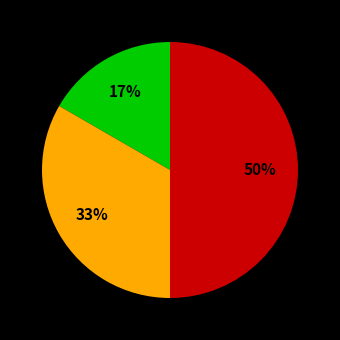

To the nearest percent, what is the difference between the largest and smallest slice percentages?

33%